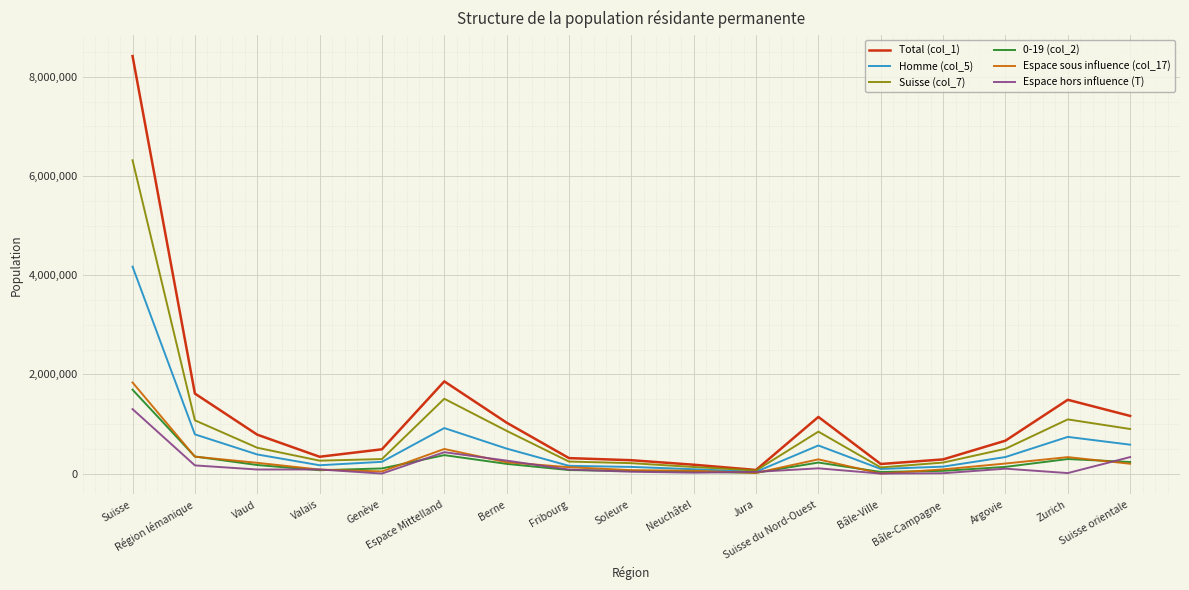

Where does the Total (col_1) series first go above 663462?

Suisse